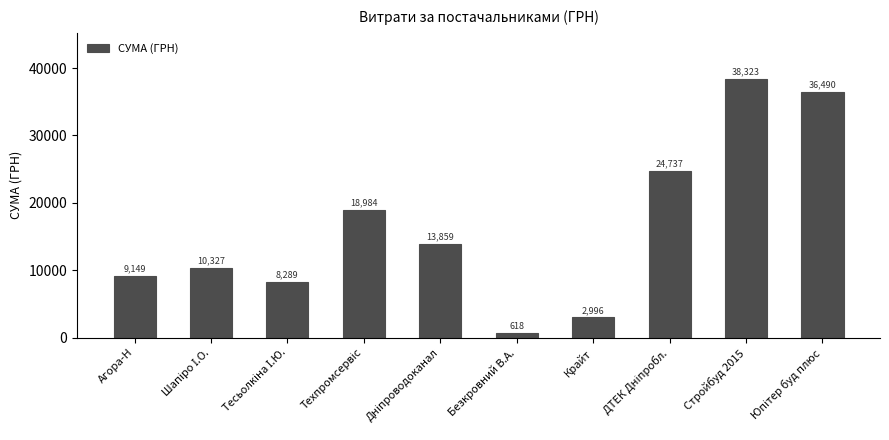

What value does the data have at Крайт?

2996.0